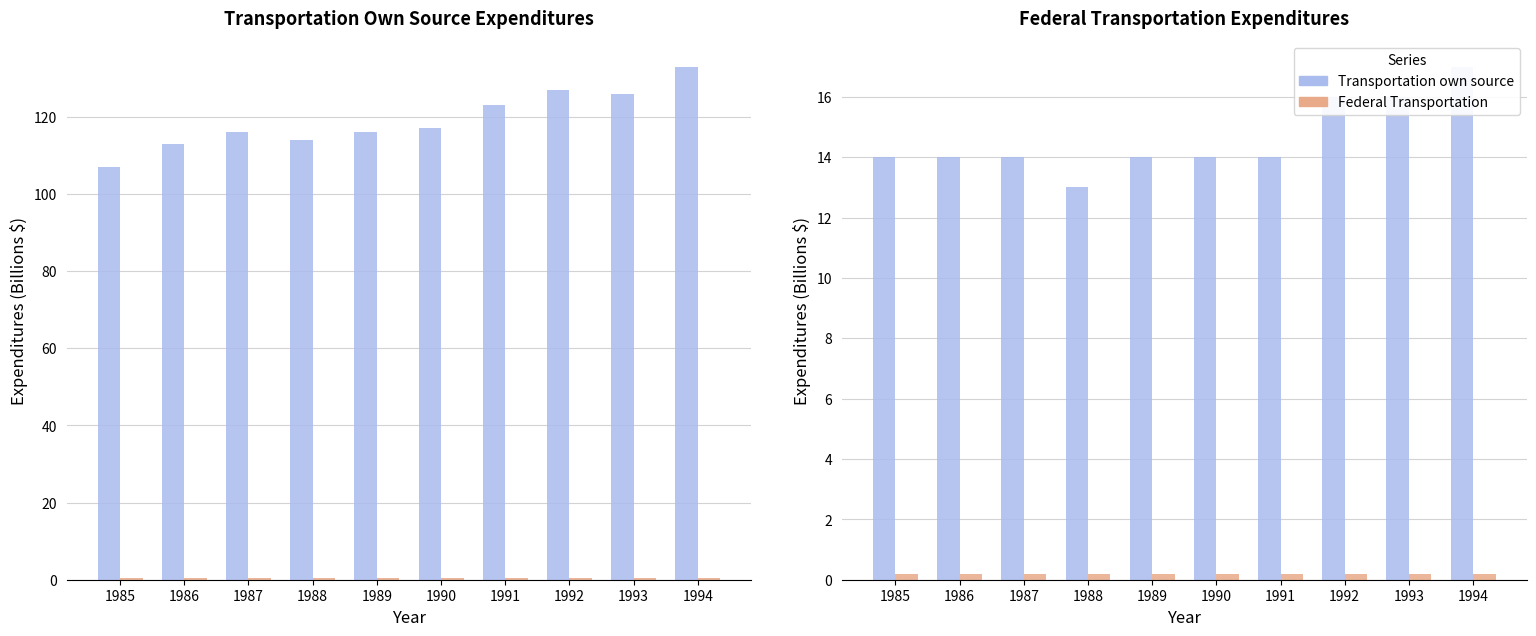

Which series has the largest total across all categories?

Transportation own source